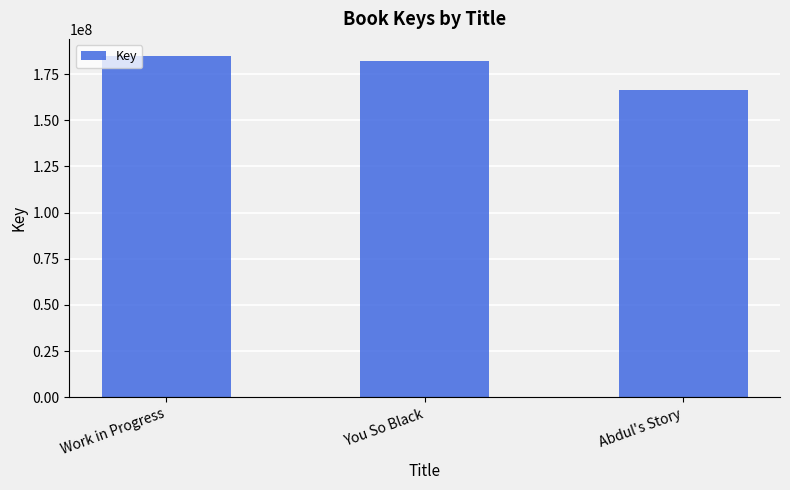

Reading left to right, transcribe all the data shown in this chart.

Work in Progress=184819165	You So Black=182199957	Abdul's Story=166226455